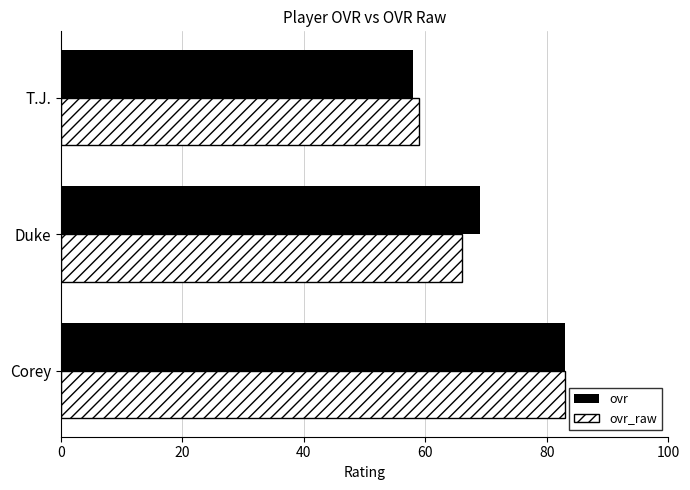

What is the average value of the ovr_raw series?

69